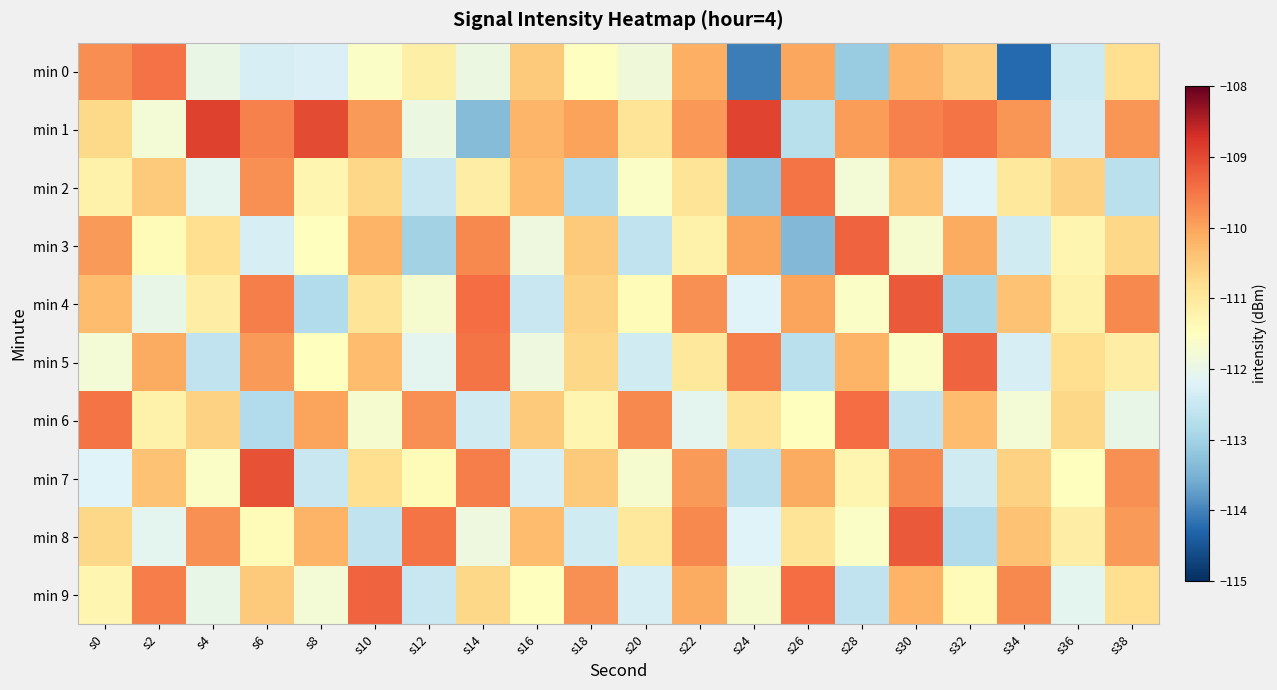

Which series has the largest total across all categories?

min 1